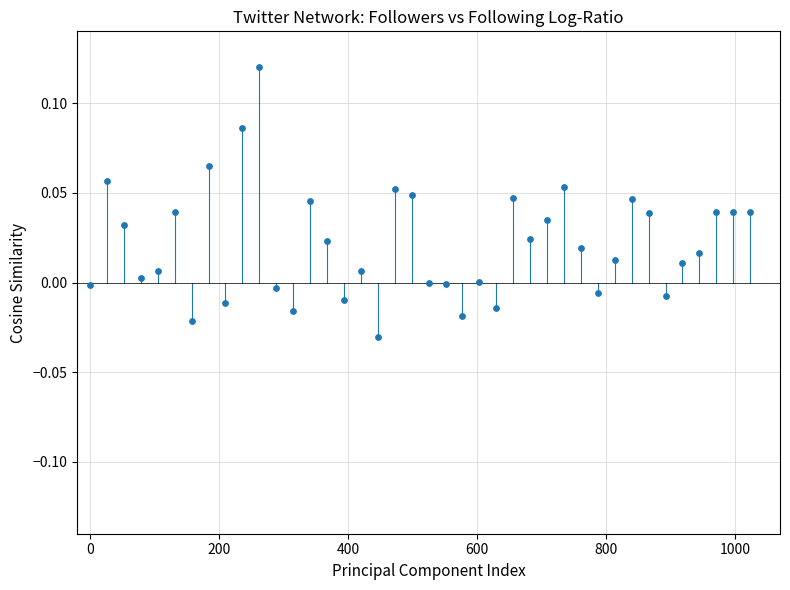

What is the range of X values (max minus min)?

1023.8